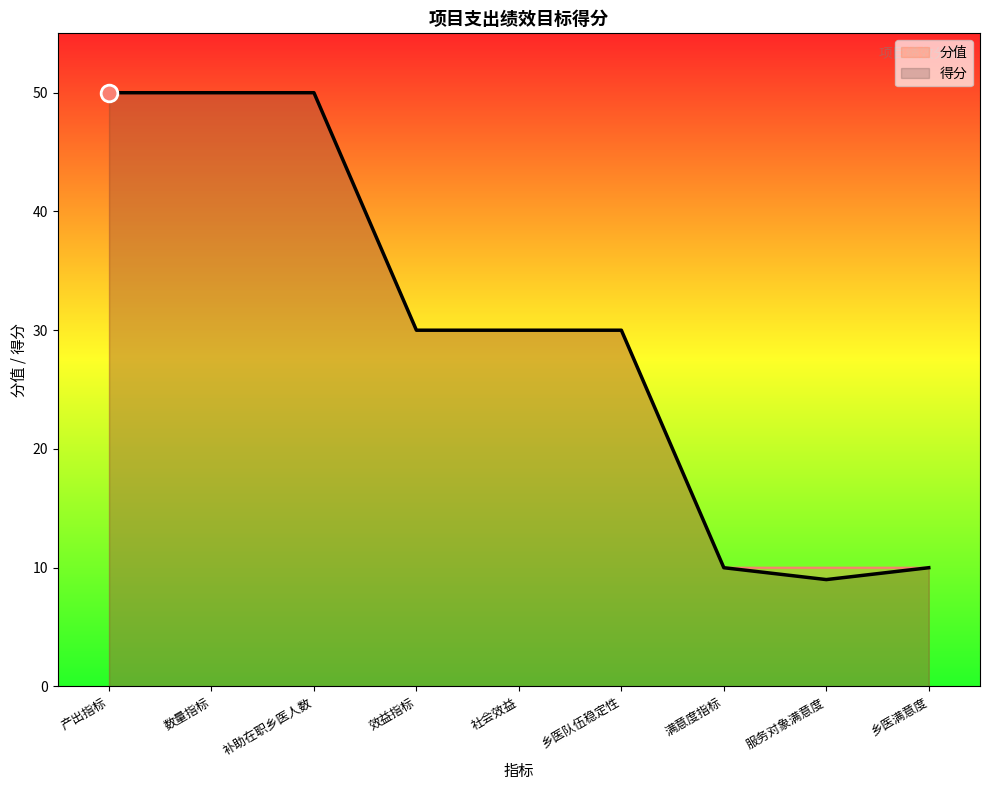

What is the greatest value displayed?

50